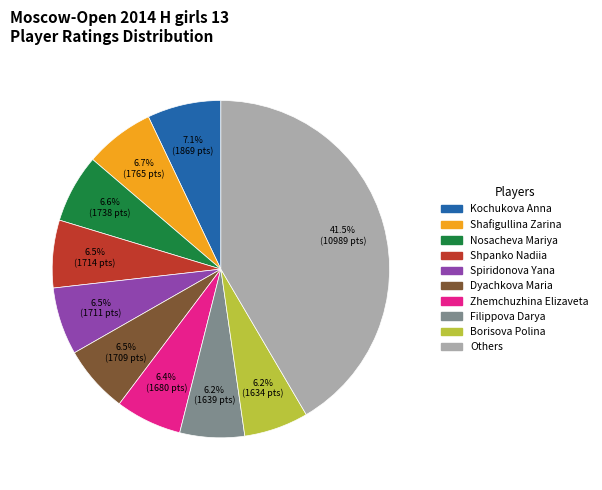

Which has a higher value, Borisova Polina or Kochukova Anna?

Kochukova Anna